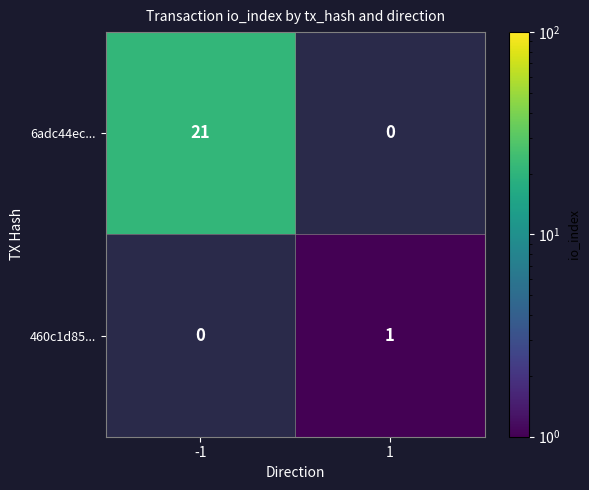

Is the value of 460c1d85... at 1 greater than the value of 6adc44ec... at -1?

No